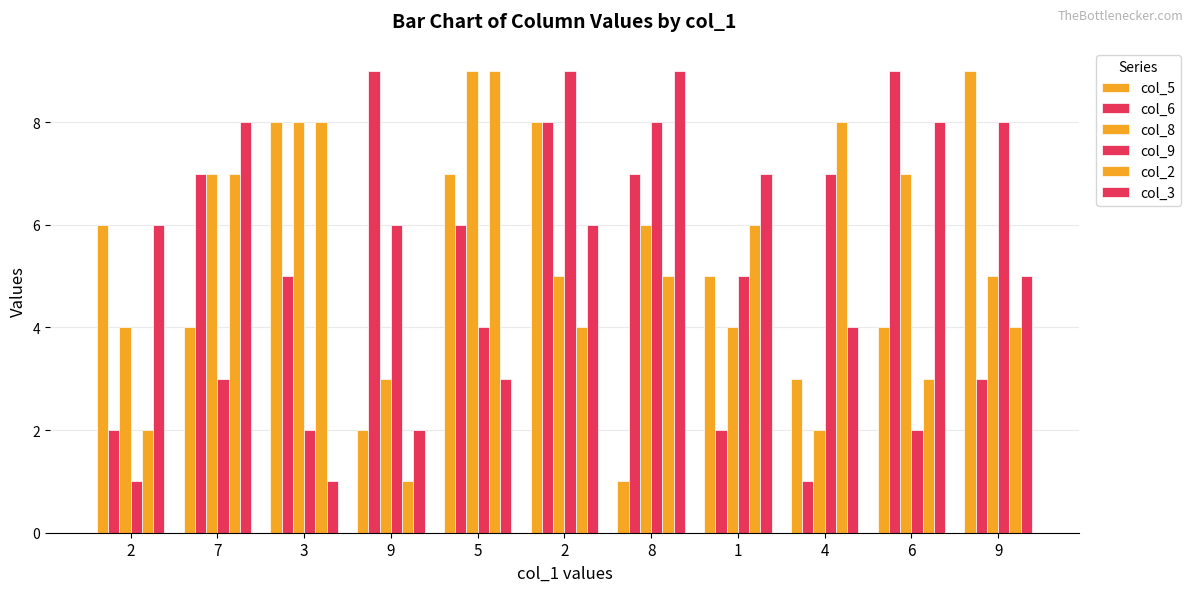

Are the bars horizontal?

No